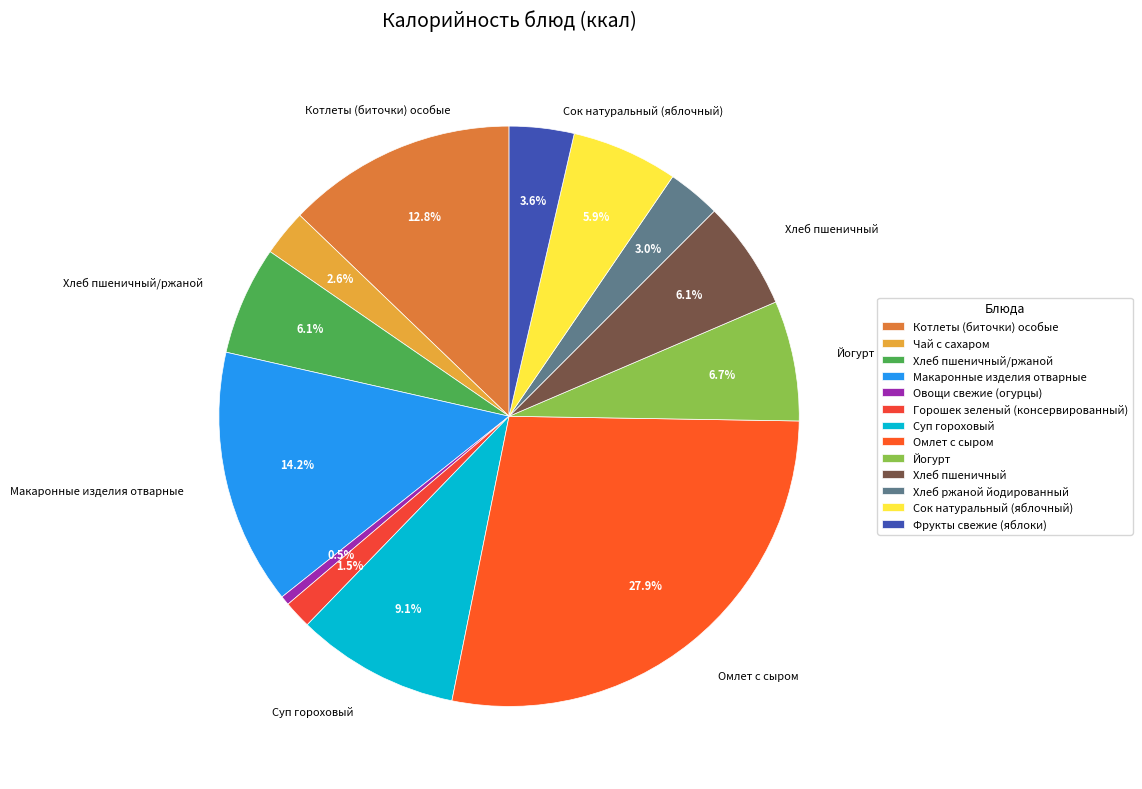

Rank the categories by value from highest to lowest.

Омлет с сыром, Макаронные изделия отварные, Котлеты (биточки) особые, Суп гороховый, Йогурт, Хлеб пшеничный/ржаной, Хлеб пшеничный, Сок натуральный (яблочный), Фрукты свежие (яблоки), Хлеб ржаной йодированный, Чай с сахаром, Горошек зеленый (консервированный), Овощи свежие (огурцы)